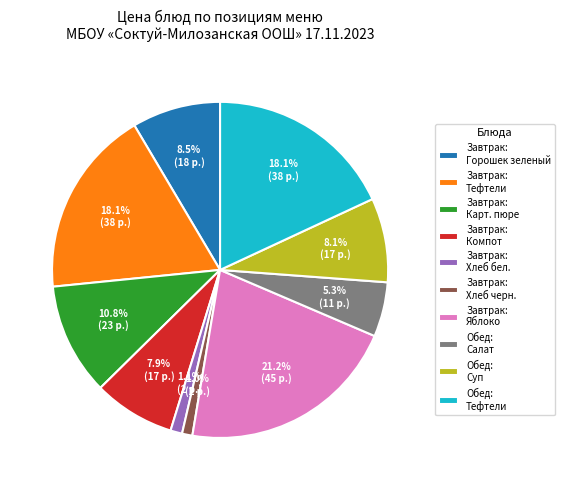

How much of the chart is everything except Завтрак: Тефтели?

81.9%